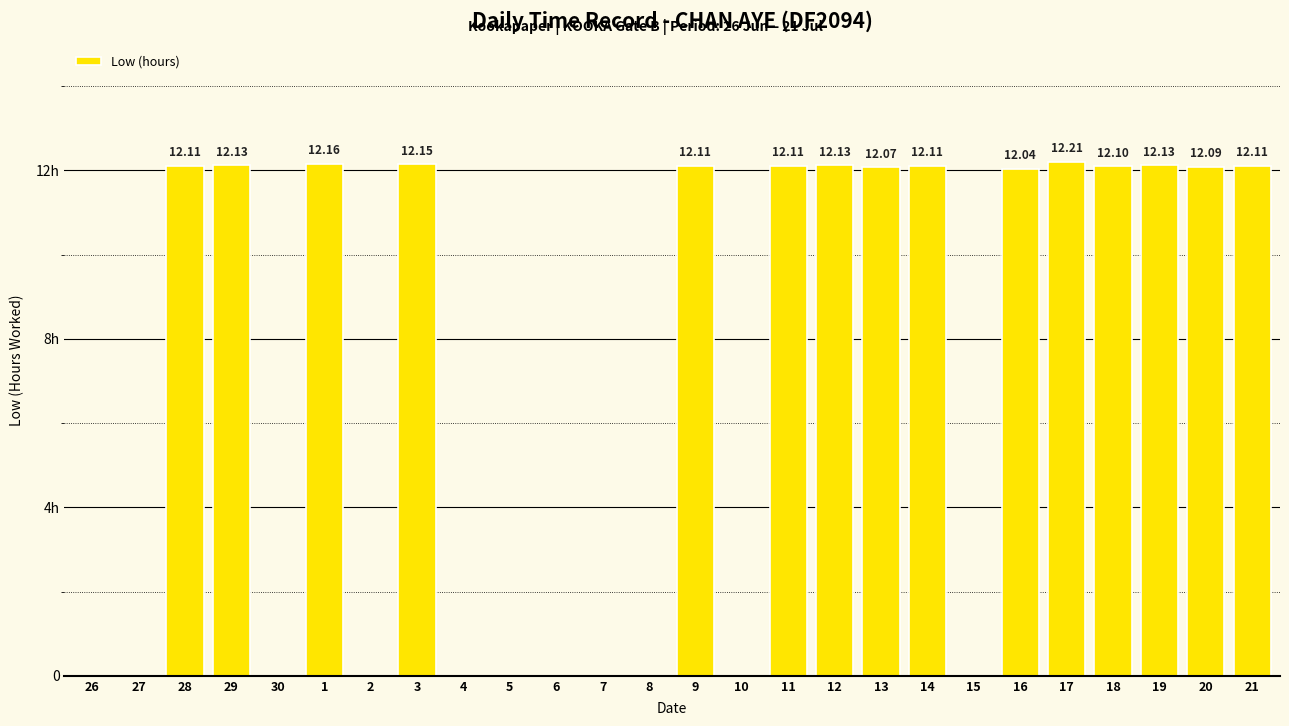

What is the label of the 23rd bar from the right?

29